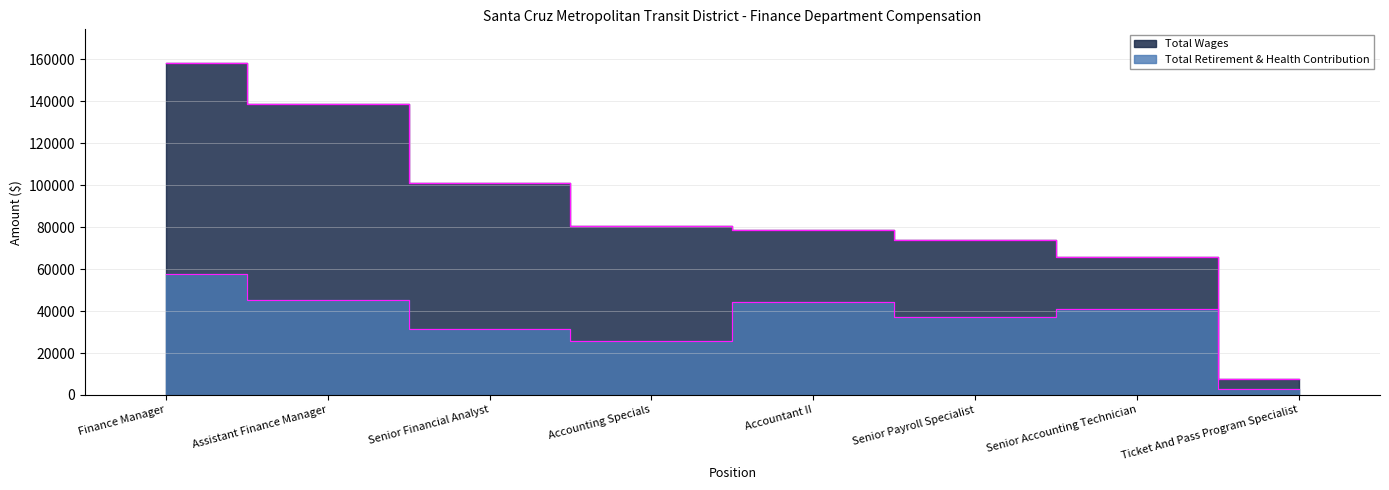

What is the total value across all series at Finance Manager?

216204